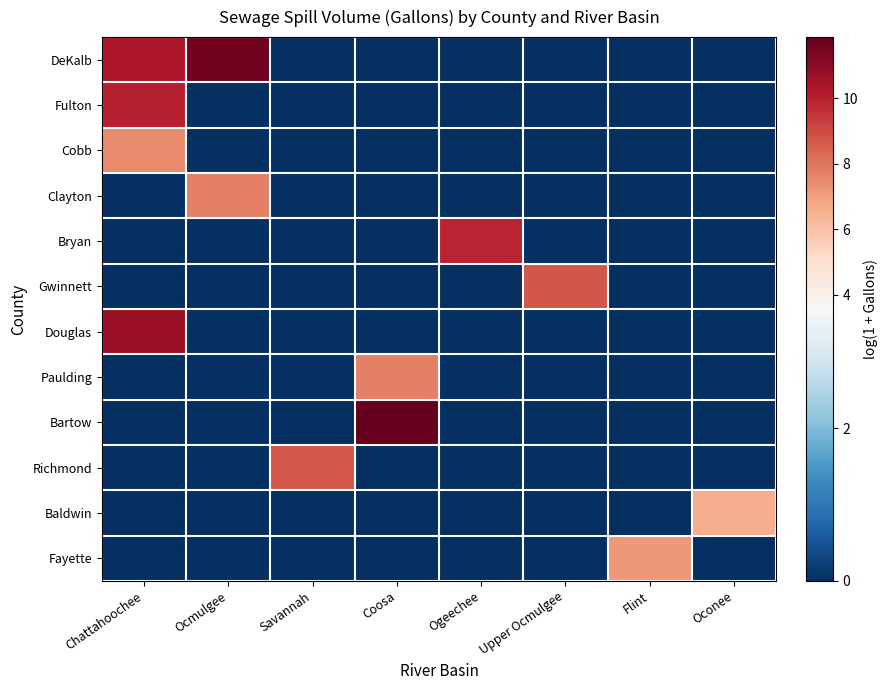

At which category is the sum across all series the highest?

Chattahoochee